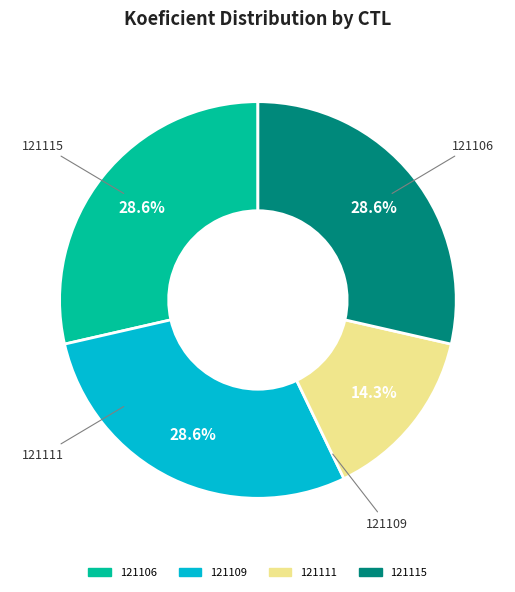

To the nearest percent, what is the average slice percentage?

25%